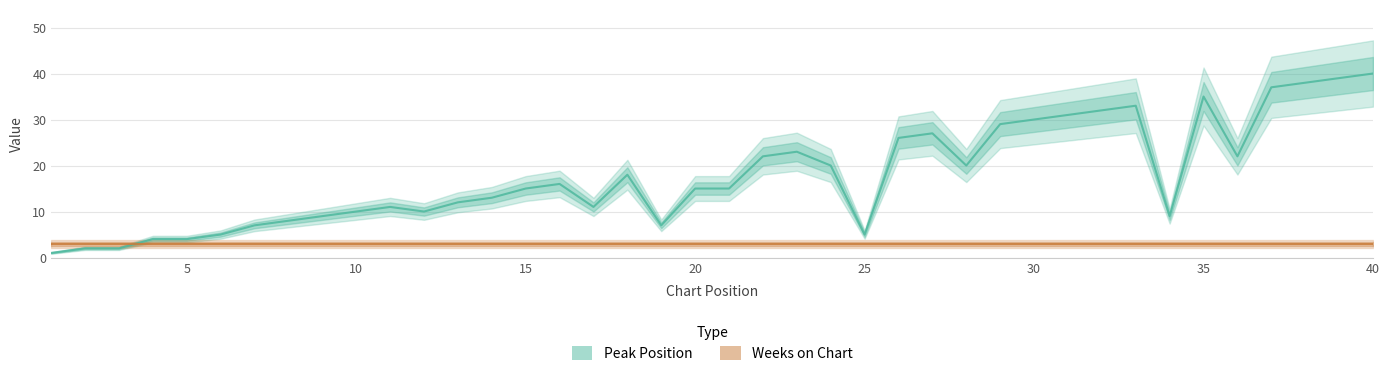

Does the chart have visible grid lines?

Yes